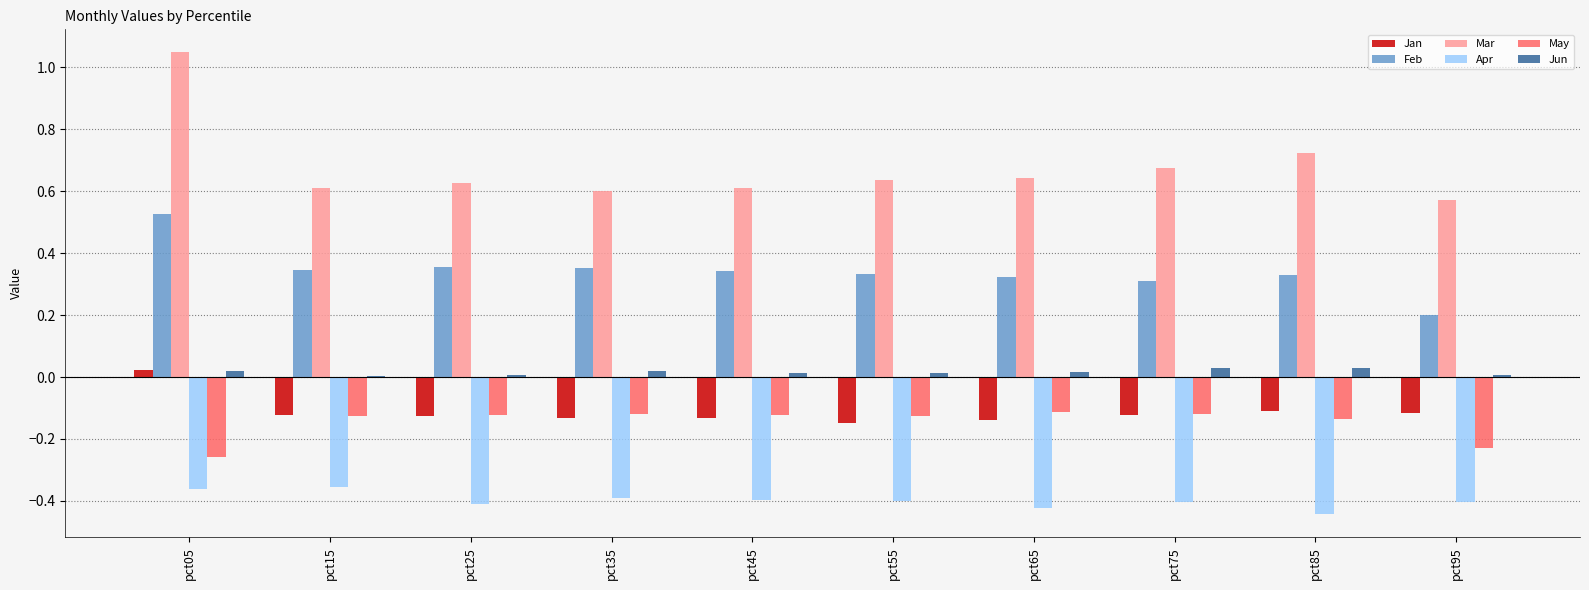

Is the value of Feb at pct55 greater than the value of Apr at pct05?

Yes